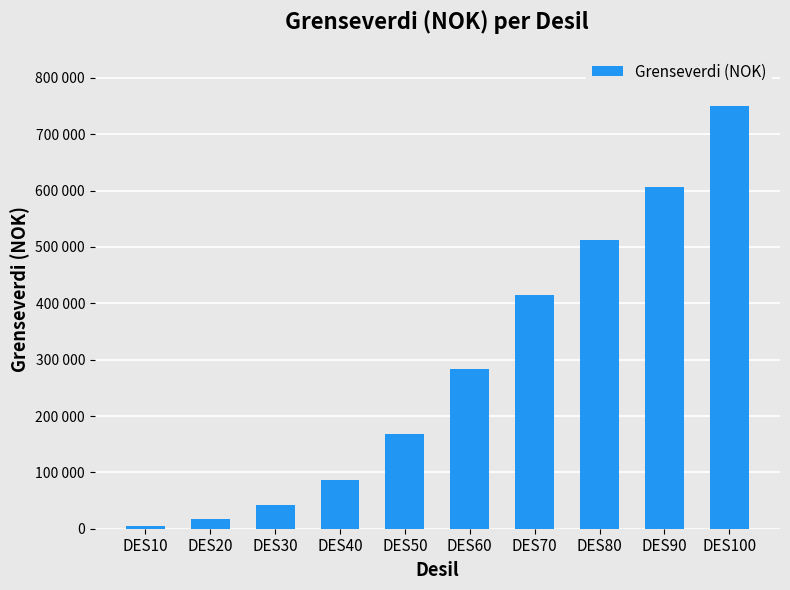

Which category has the highest value across all series?

DES100